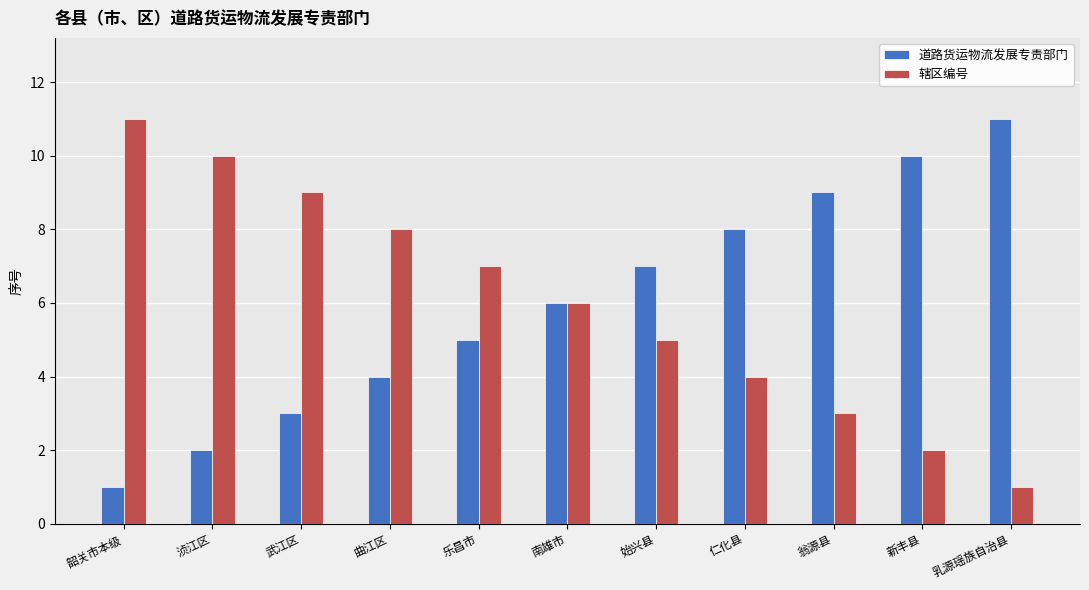

At which label is 道路货运物流发展专责部门 closest to 6?

南雄市